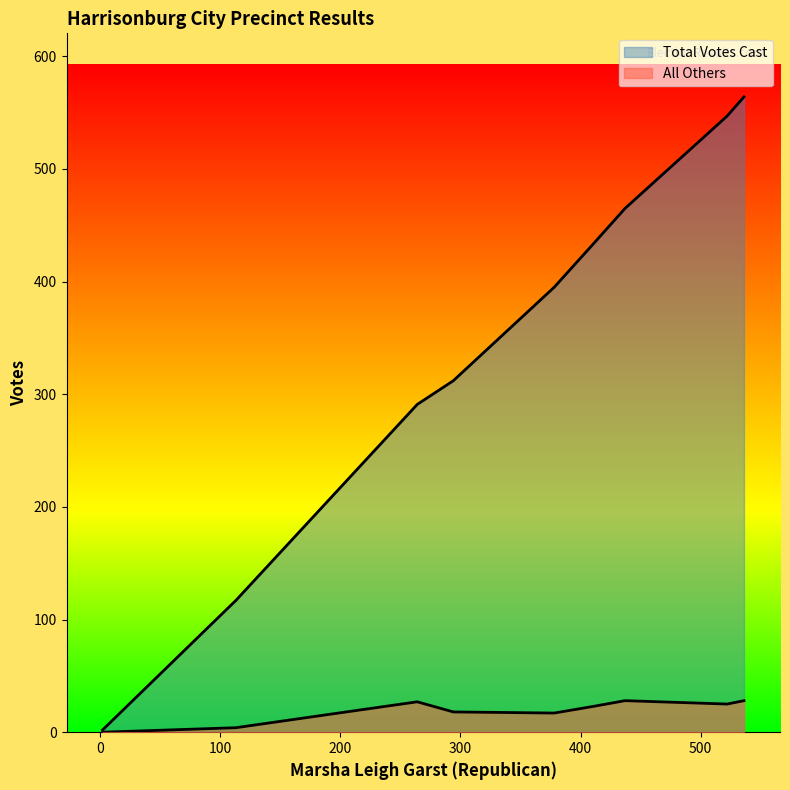

What is the spread (max minus min) of values at 104 - East?

378